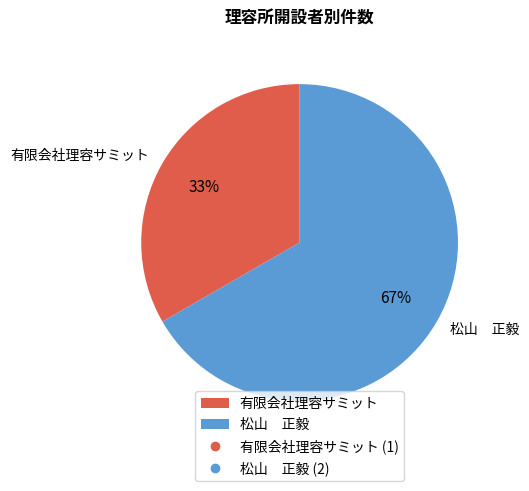

How many segments does this pie chart have?

2